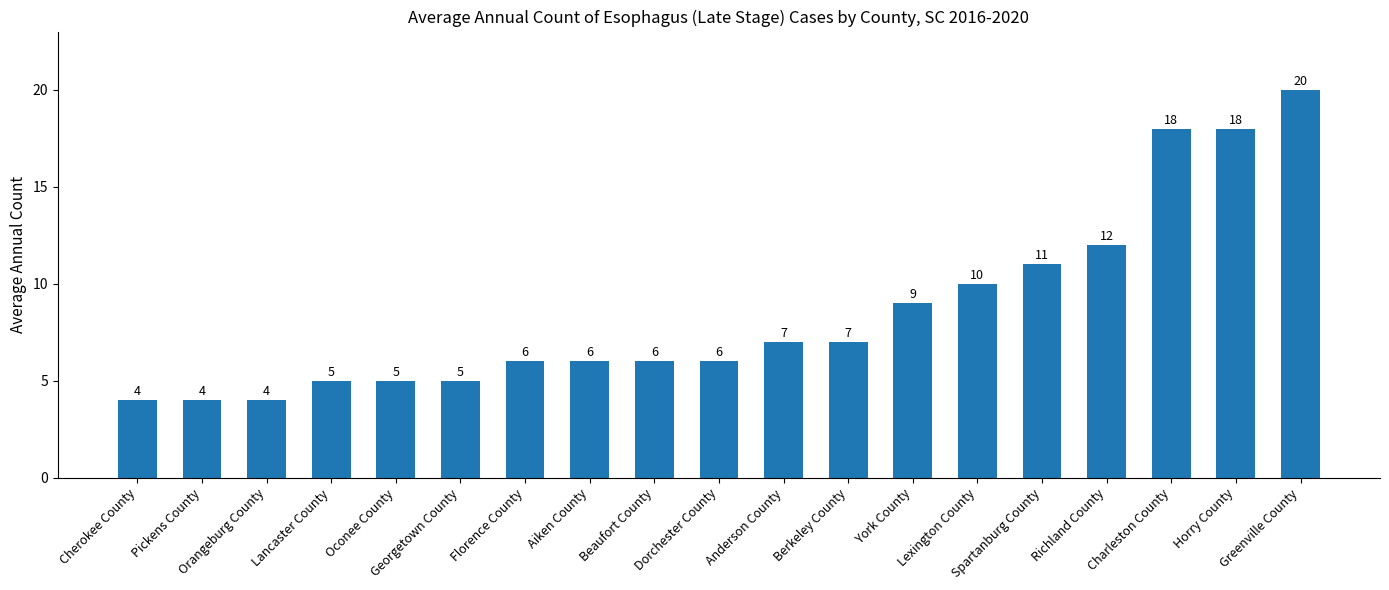

Approximately how many times larger is the value at Lancaster County compared to Aiken County?

0.8